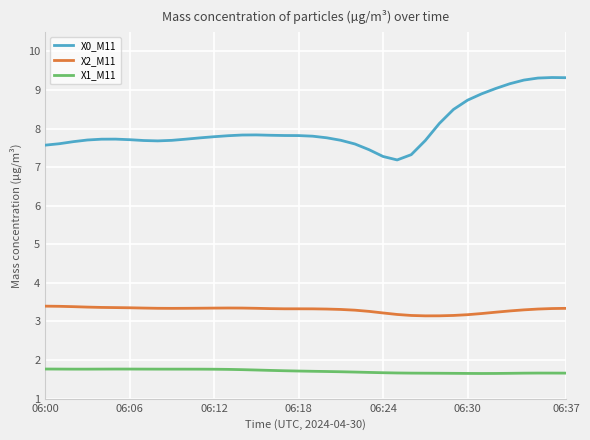

Which series has the widest spread of values?

X0_M11